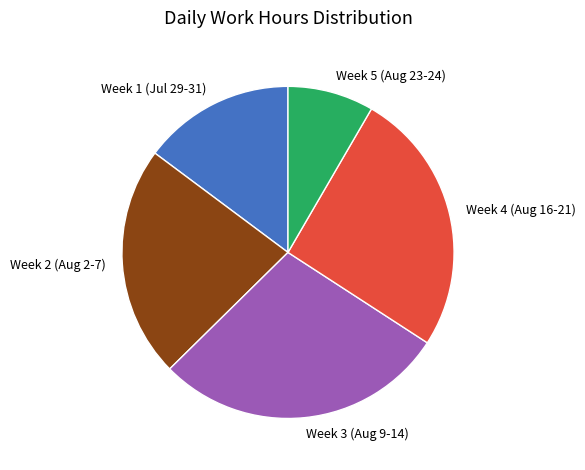

What is the largest slice in the pie chart?

Week 3 (Aug 9-14)